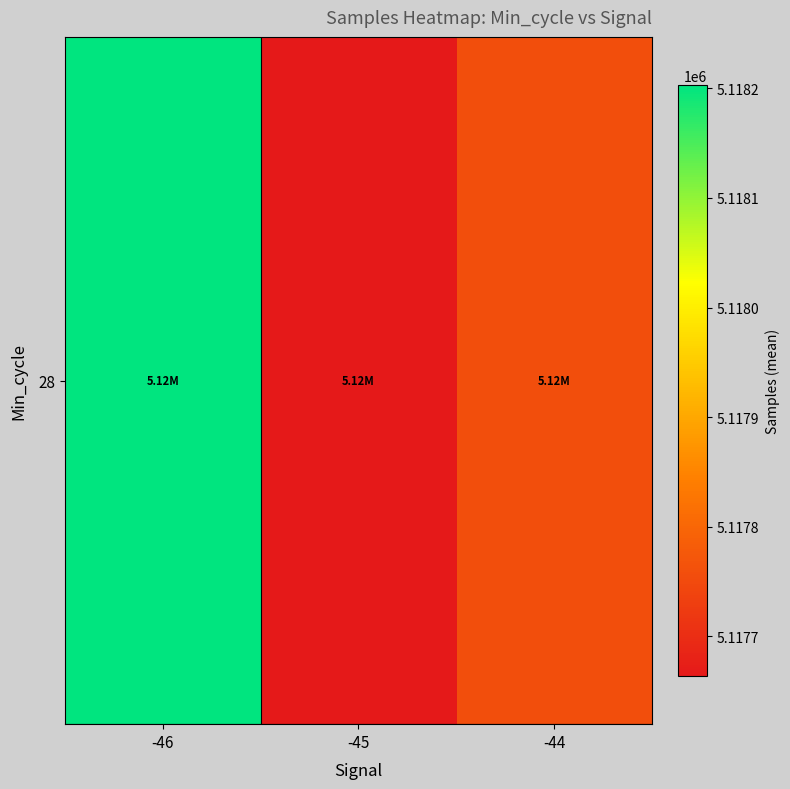

What is the minimum value shown in the chart?

5117663.8